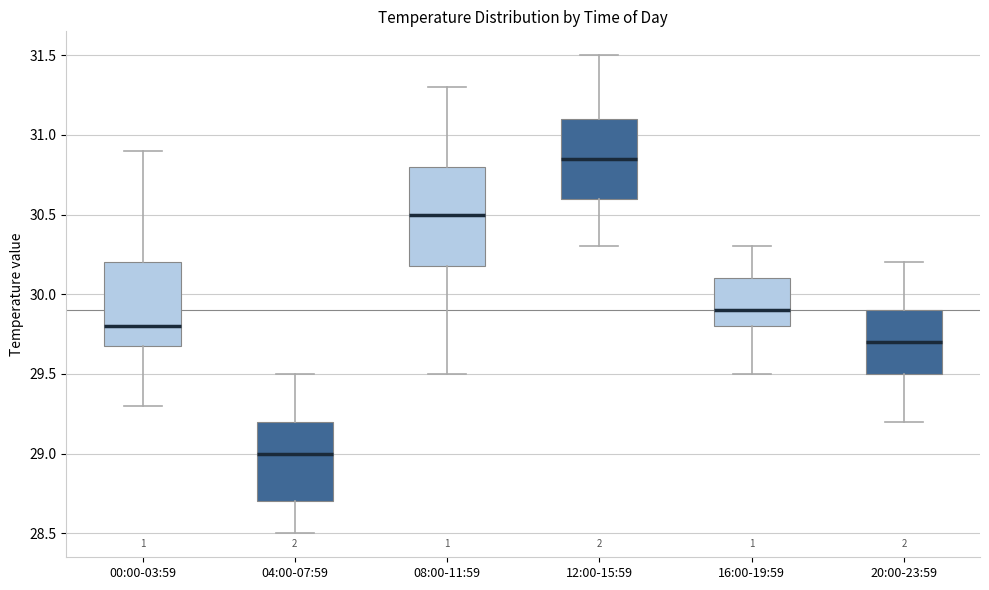

Where does the median line of the box for 04:00-07:59 sit on the y-axis? The values are not printed on the chart, so give them approximately, as read against the axis.

29.00